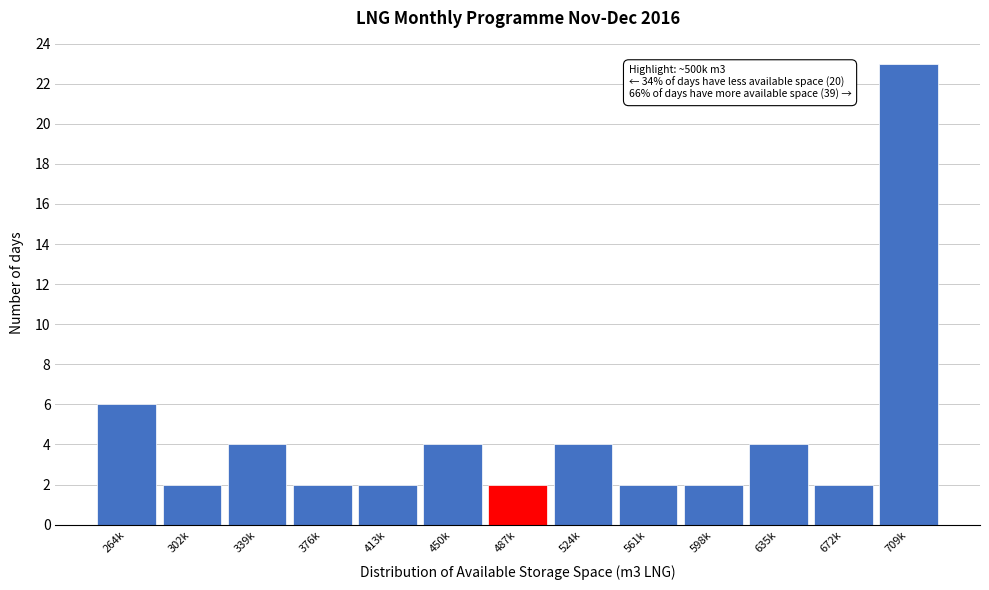

Reading right to left, what are all the values shown in this chart?

709k=23	672k=2	635k=4	598k=2	561k=2	524k=4	487k=2	450k=4	413k=2	376k=2	339k=4	302k=2	264k=6